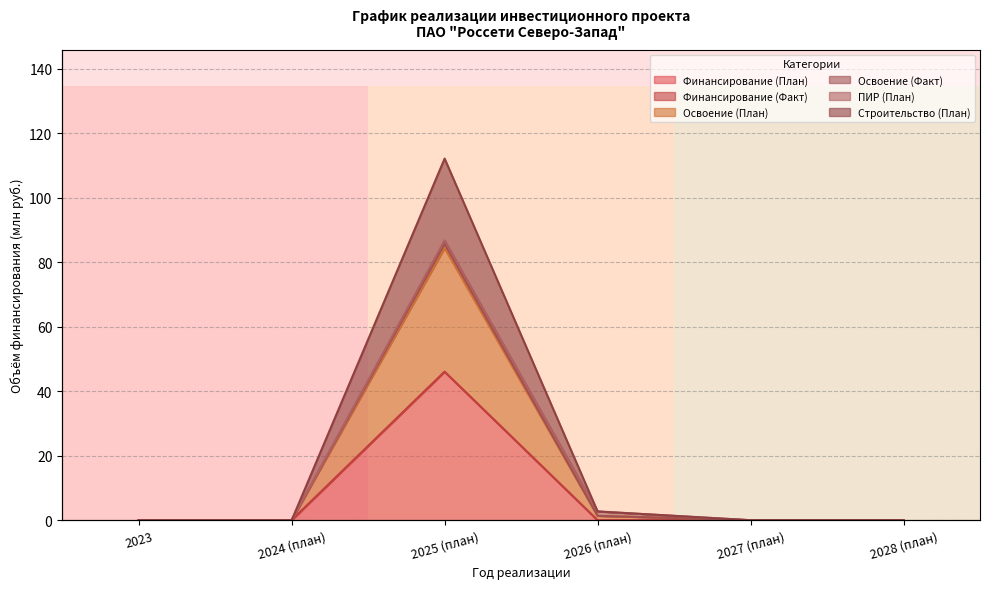

Which category has the highest value in the Освоение (Факт) series?

2025 (план)